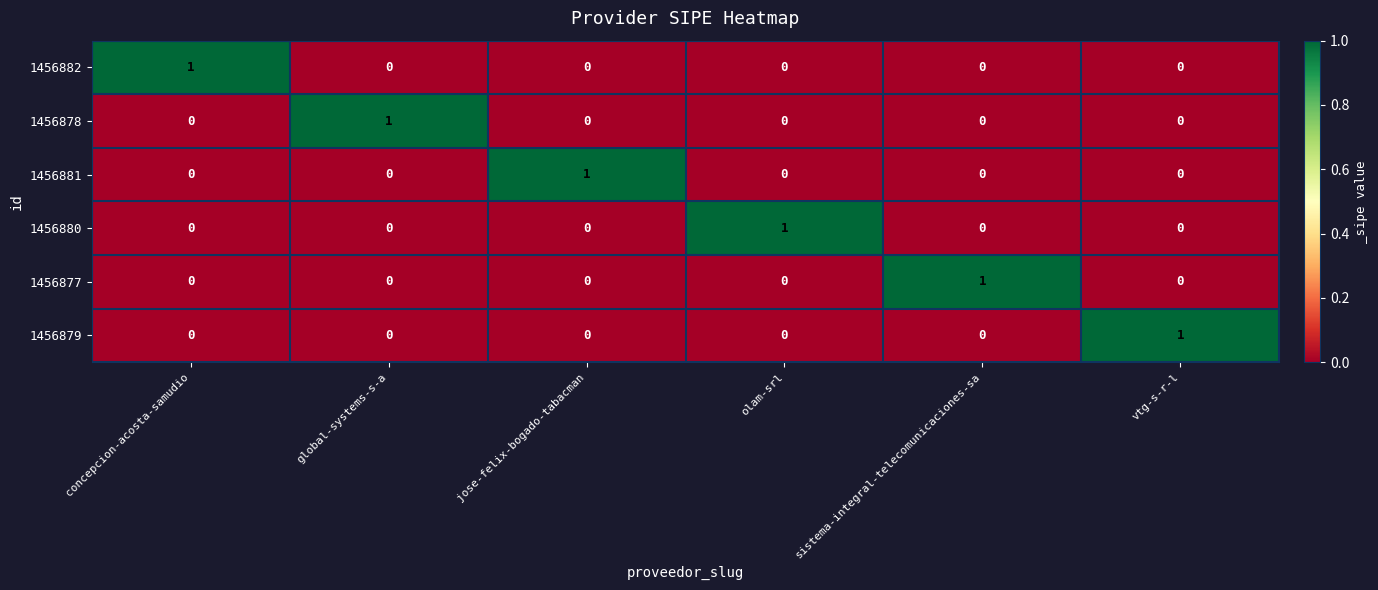

What is the spread (max minus min) of values at concepcion-acosta-samudio?

1